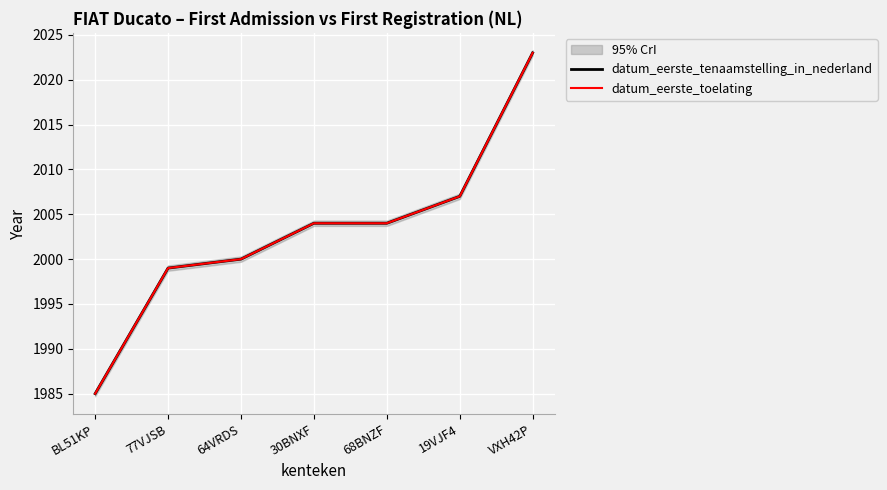

What is the difference between the datum_eerste_toelating values at VXH42P and 19VJF4?

16